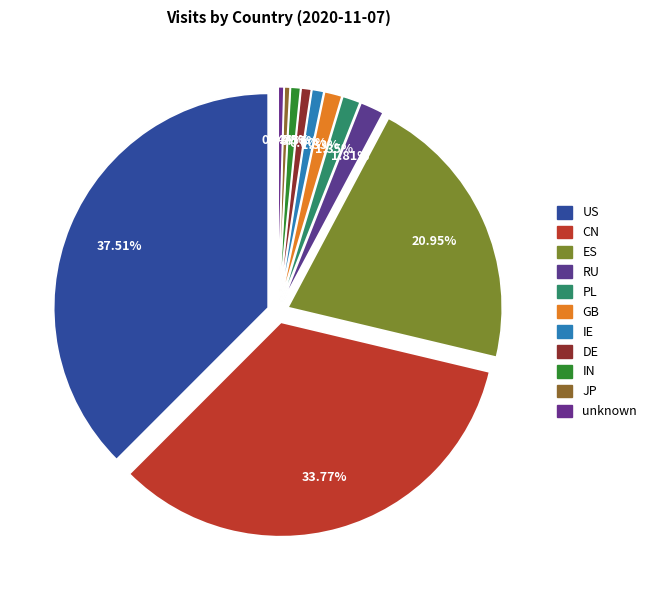

To the nearest percent, what portion does US represent?

38%